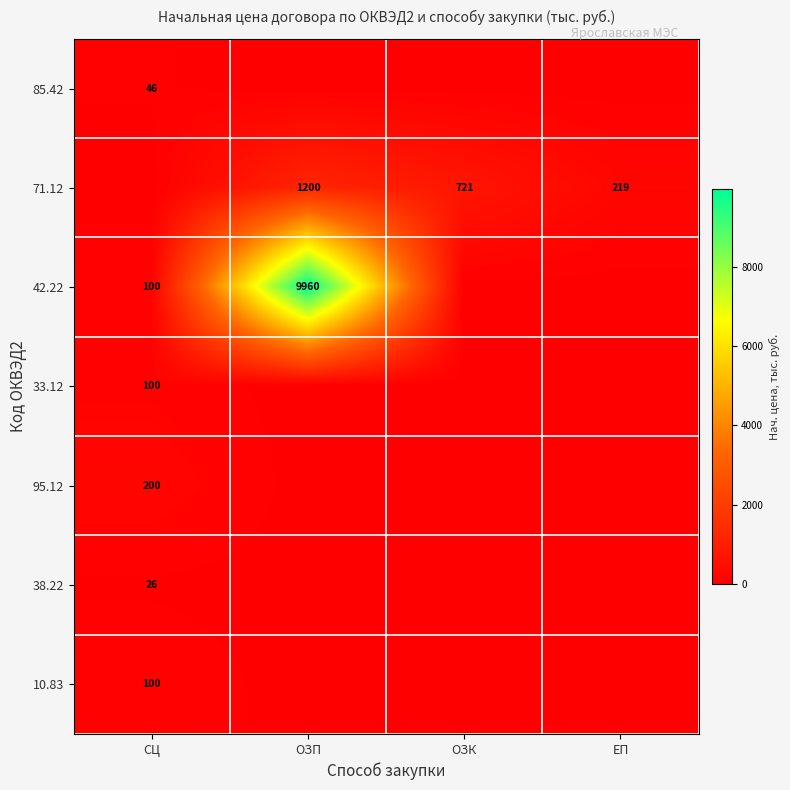

Is the value of 38.22 at СЦ greater than the value of 95.12 at СЦ?

No